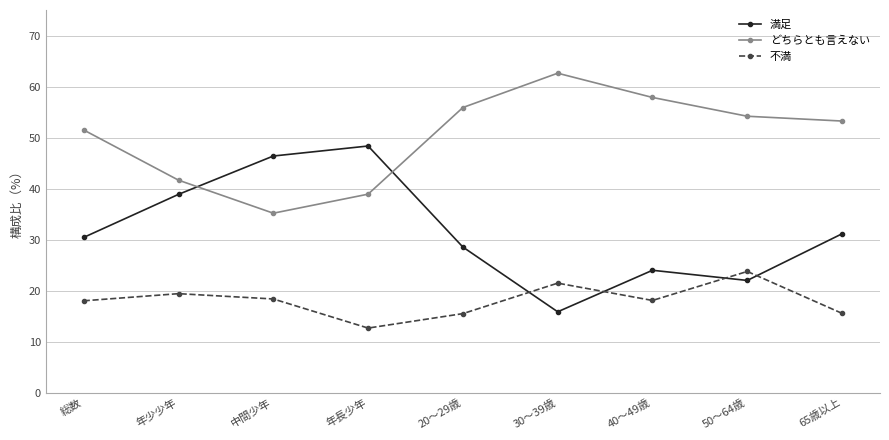

What position from the left is 40～49歳?

7